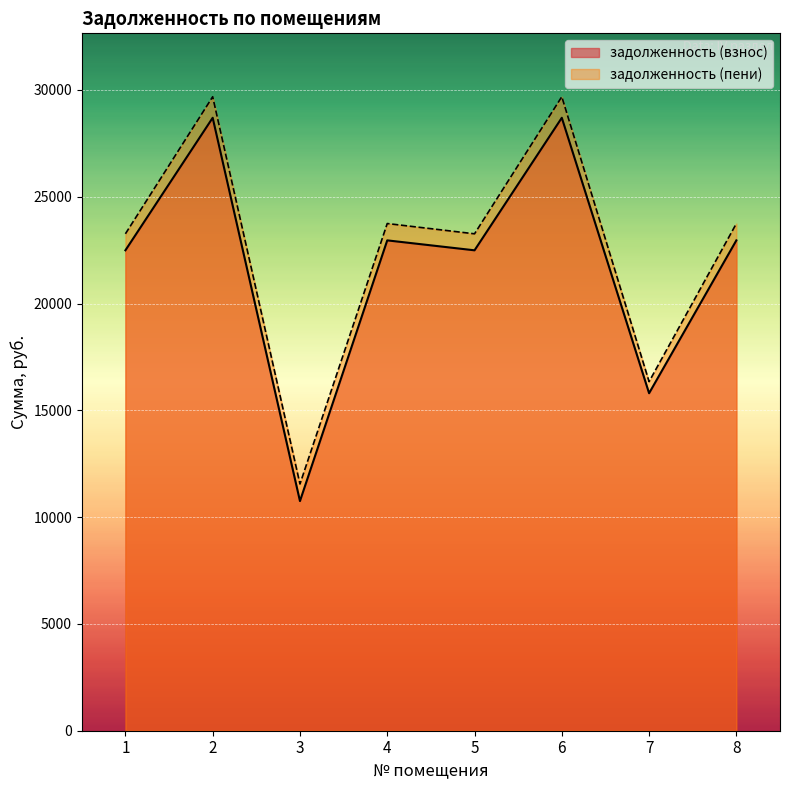

Reading left to right, what are all the values shown in this chart?

задолженность (взнос): 22493.0	28698.0	10752.6	22958.4	22493.0	28698.0	15801.8	22958.4
задолженность (пени): 23265.6	29683.7	11551.8	23747.0	23265.6	29683.7	16344.6	23747.0